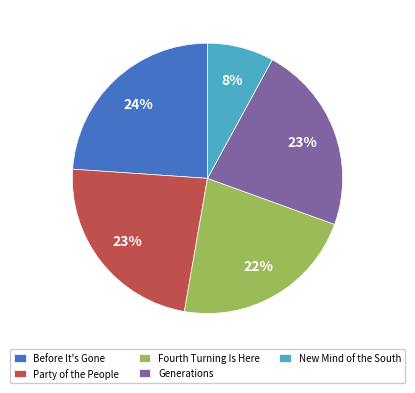

To the nearest percent, what is the difference between the largest and smallest slice percentages?

16%